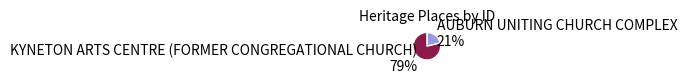

What is the majority slice?

KYNETON ARTS CENTRE (FORMER CONGREGATIONAL CHURCH)